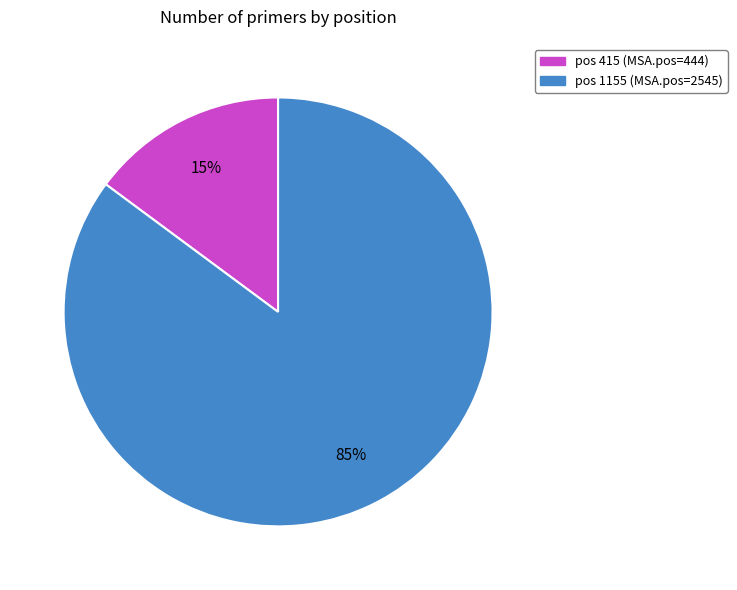

Is there a majority slice in this chart?

Yes